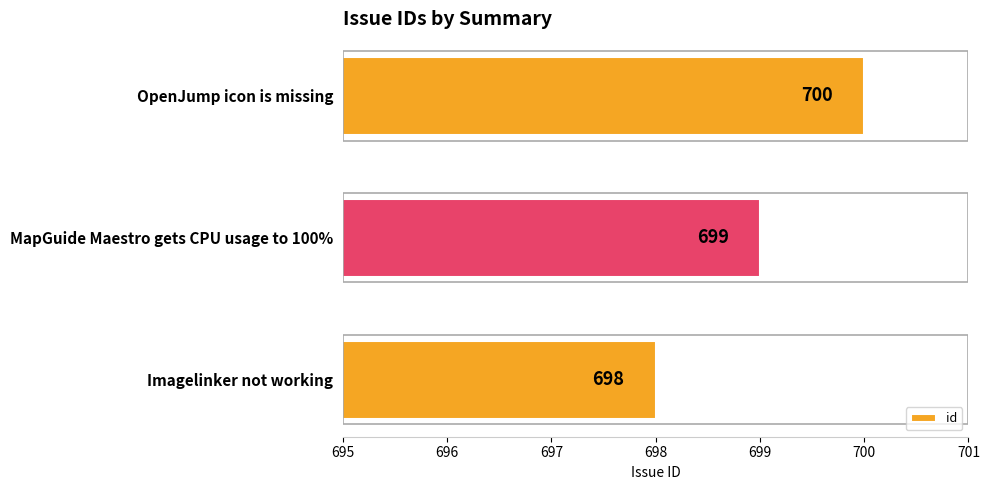

The value at Imagelinker not working is 484. True or false?

False